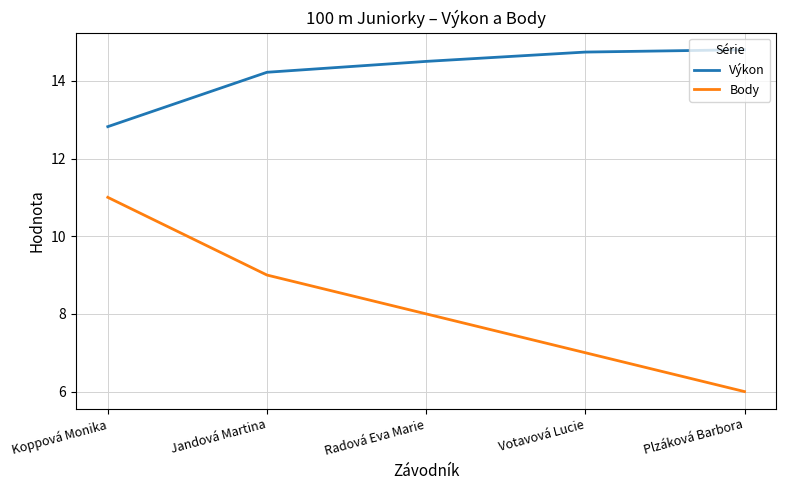

At which category is the sum across all series the highest?

Koppová Monika